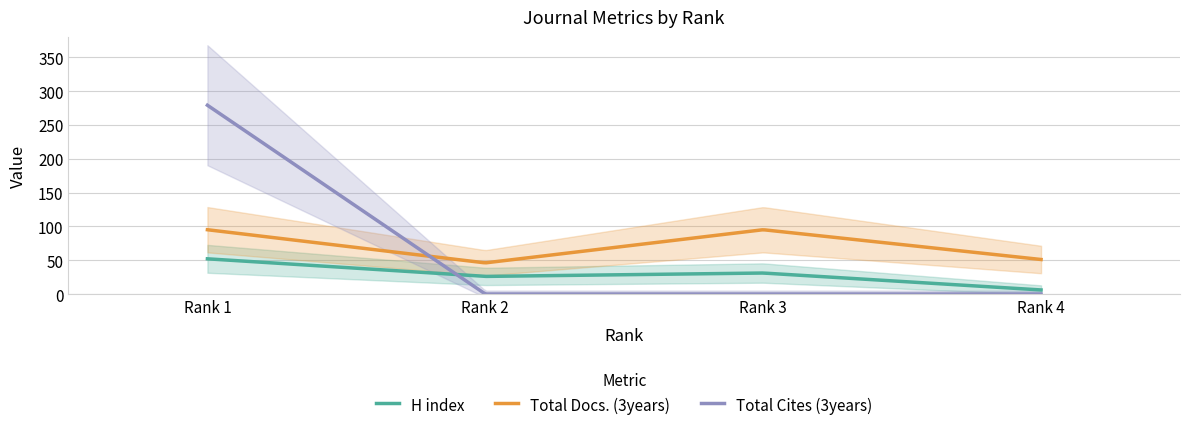

What is the average value of the Total Docs. (3years) series?

71.3